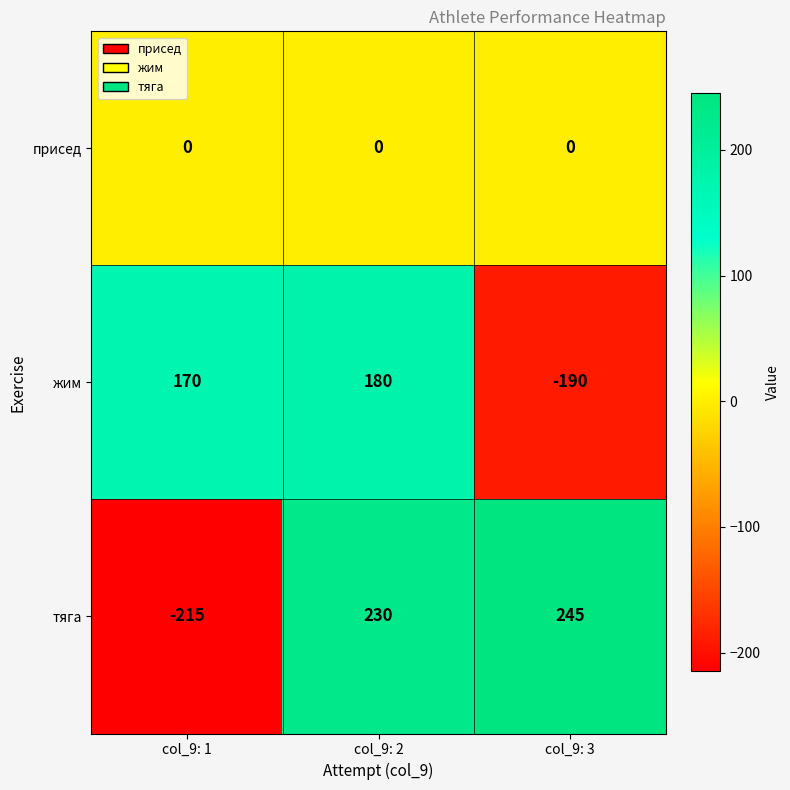

What is the greatest value displayed?

245